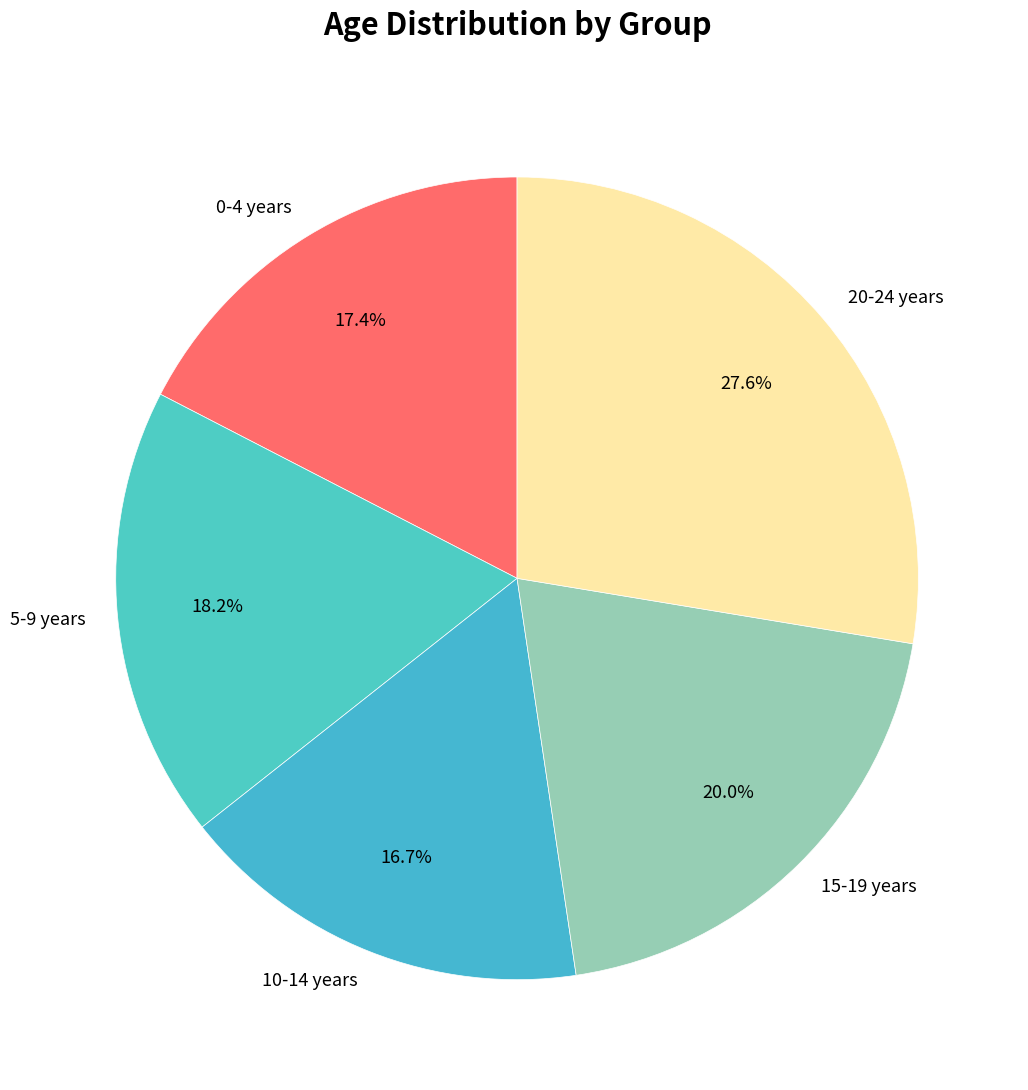

Approximately how many times larger is the value at 10-14 years compared to 20-24 years?

0.6